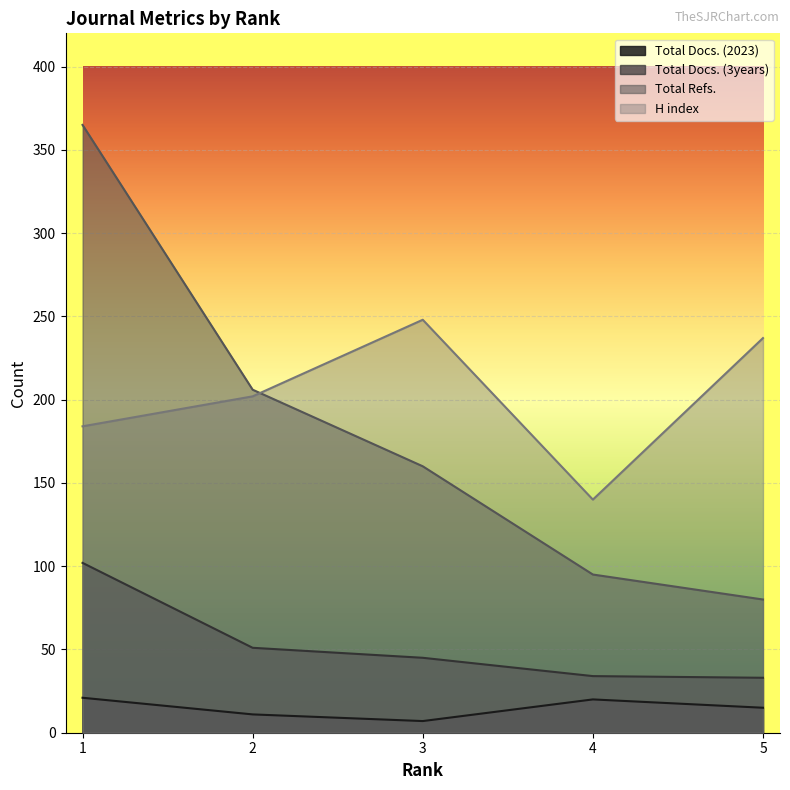

True or false: H index has more than 0 interior local peaks.

True